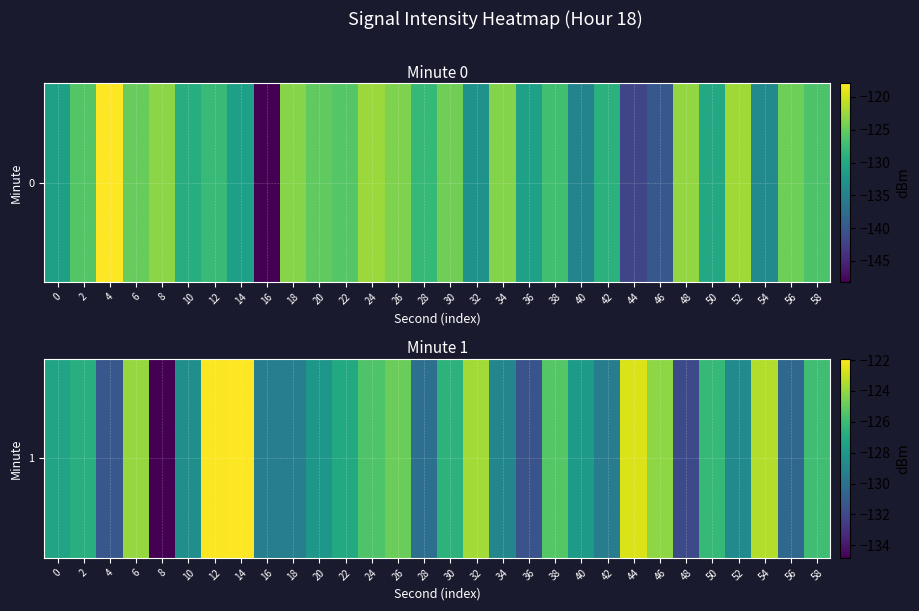

Is it true that the value at 28 is -46.7?

False